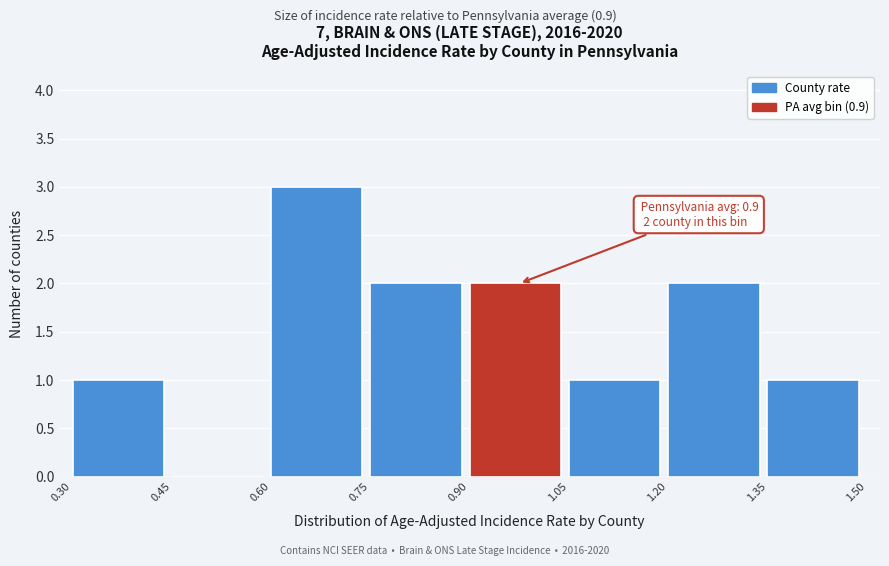

Over which range of the x-axis is the bar tallest?

0.60 to 0.75